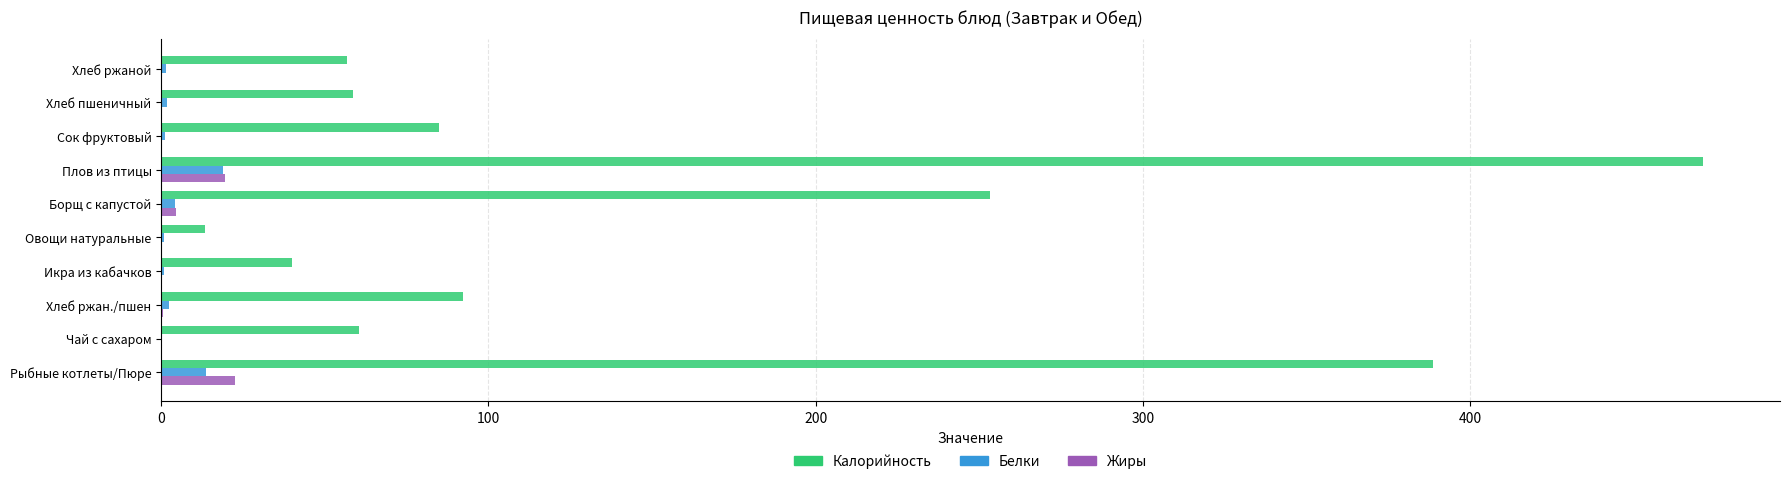

How many series are shown in this chart?

3